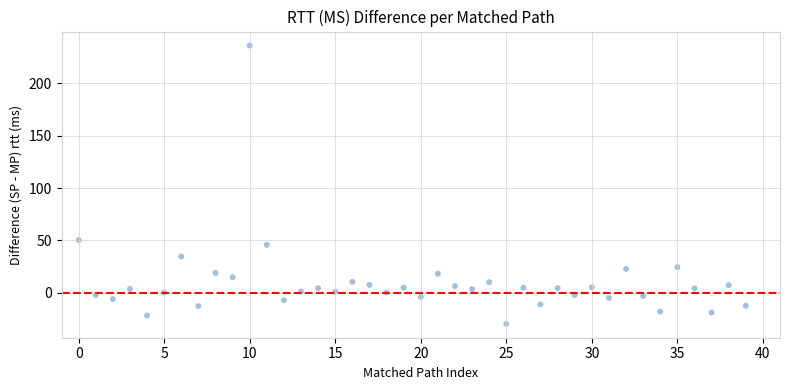

What Y value in the scatter plot is closest to 103?

50.3